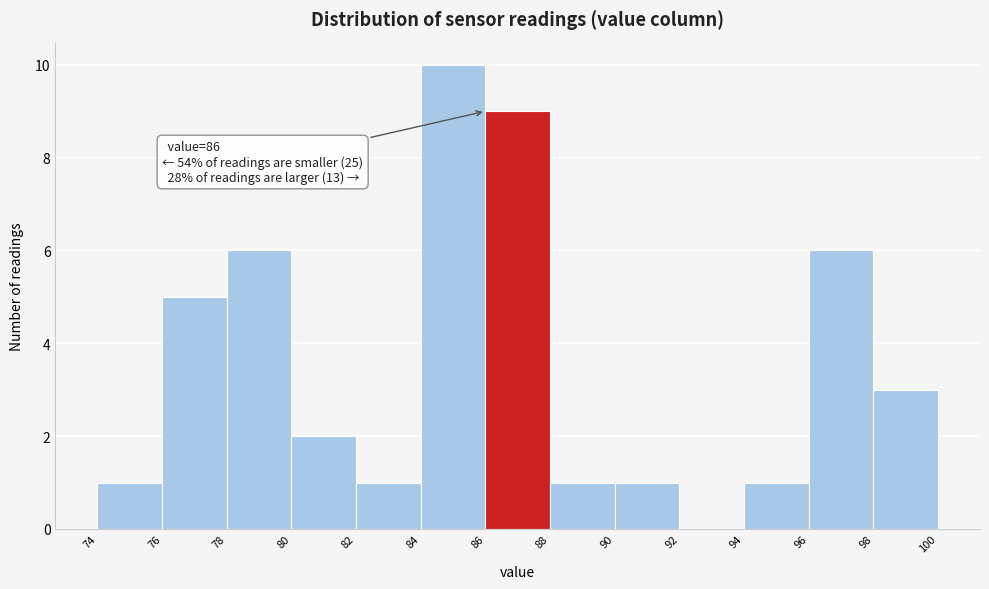

Which range on the x-axis has the tallest bar?

84 to 86